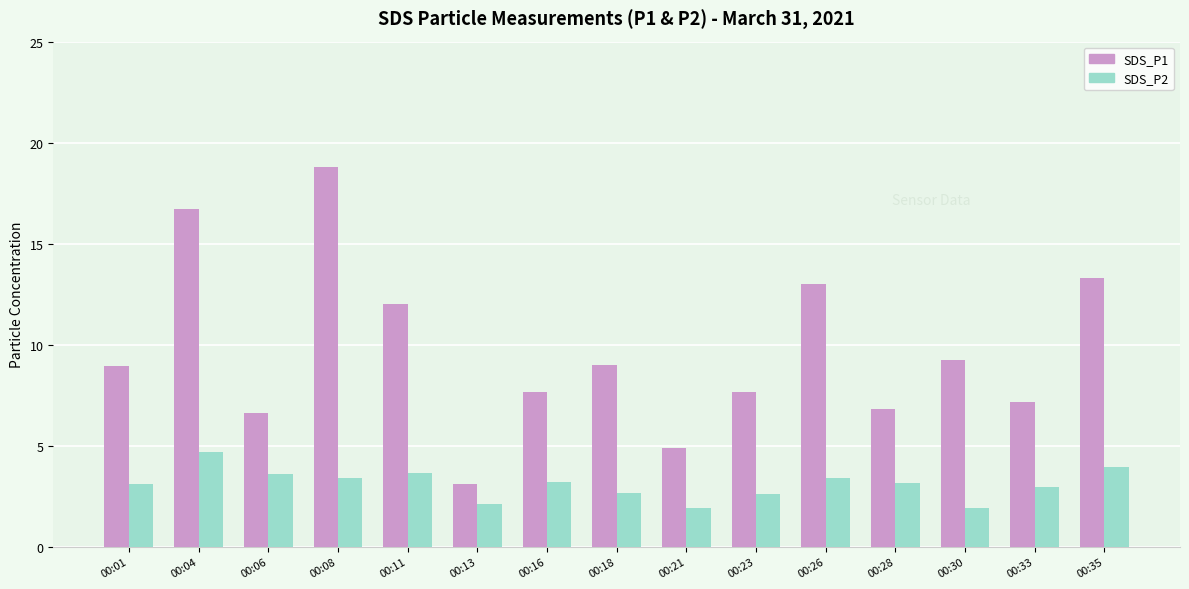

Which series has the largest range (max minus min)?

SDS_P1